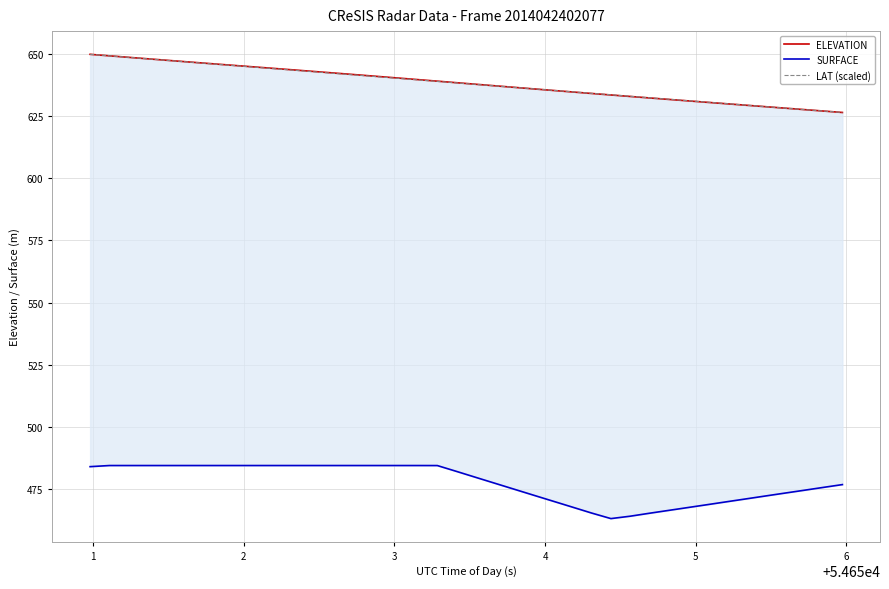

What is the lowest value of the LAT (scaled) series?

626.4